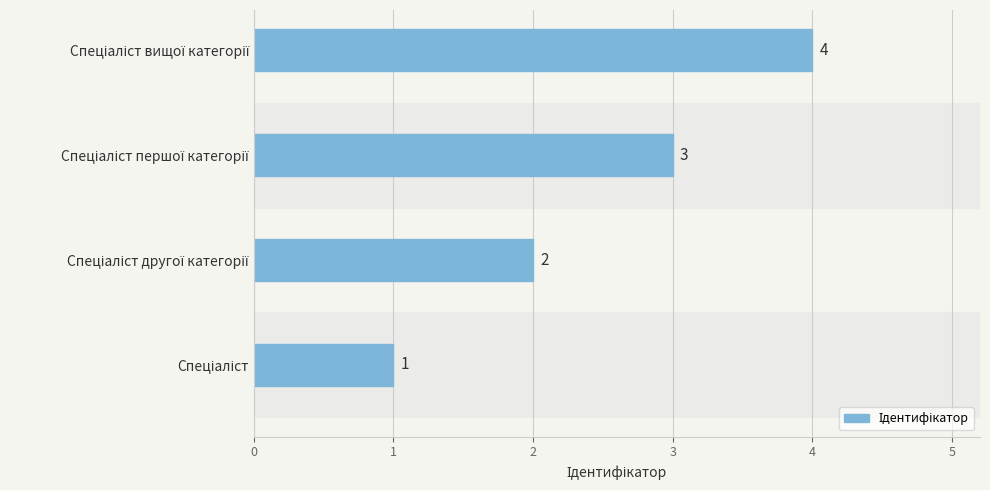

What is the maximum value shown in the chart?

4